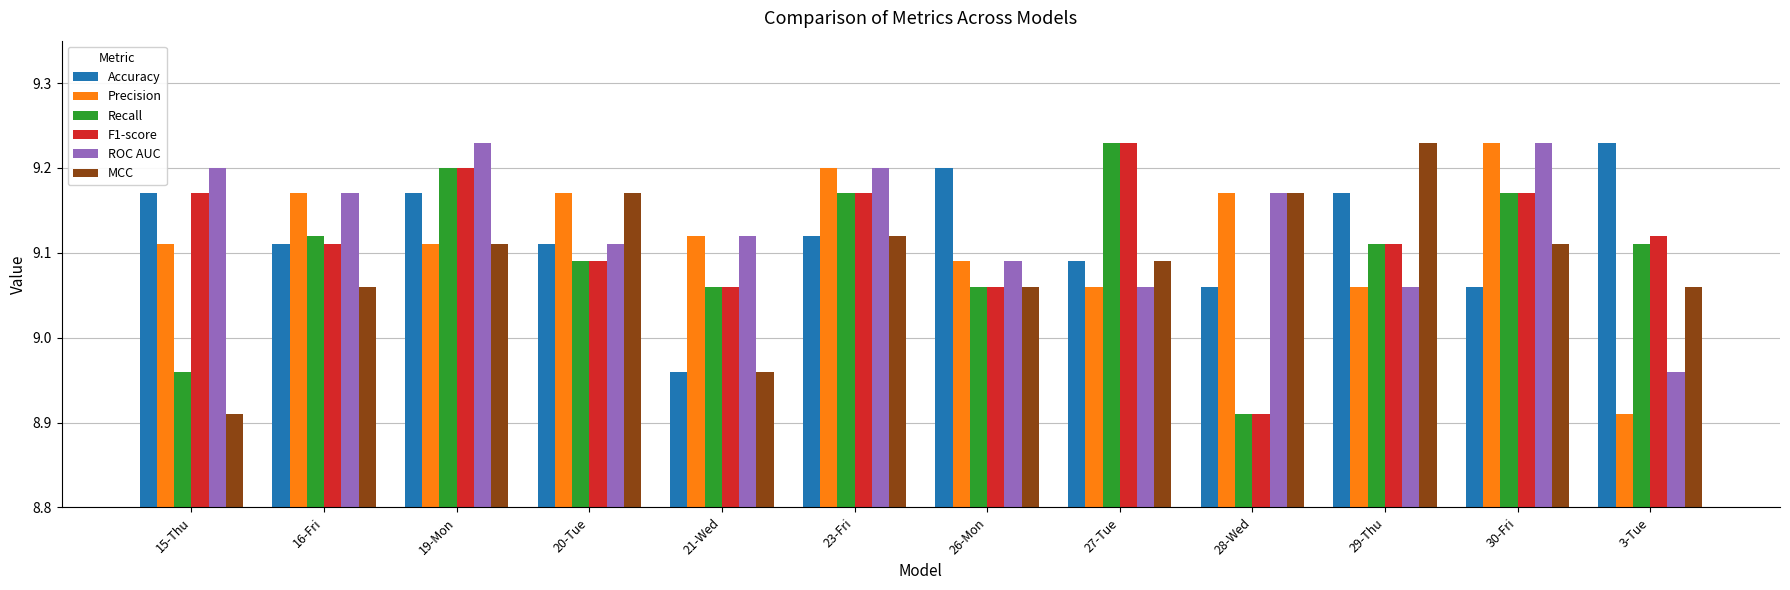

Where does the Precision series first go above 9?

15-Thu